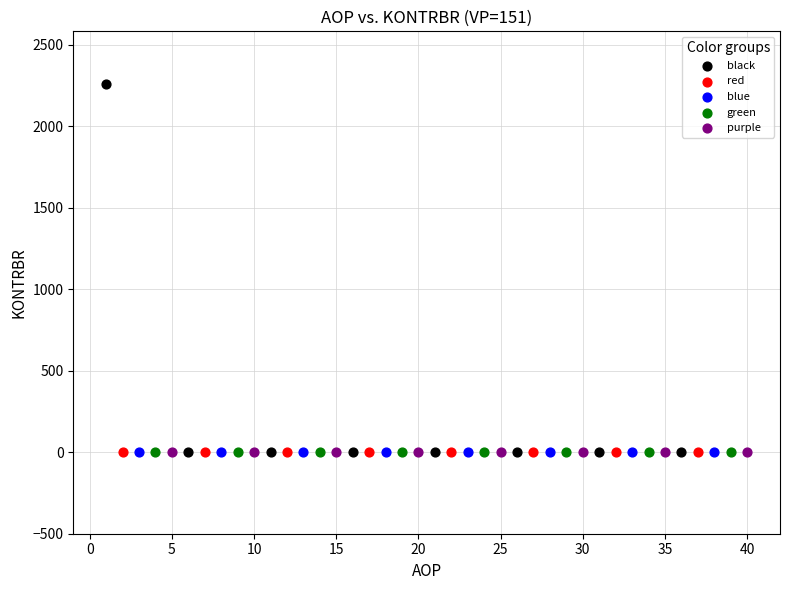

Which series reaches the maximum Y coordinate?

black